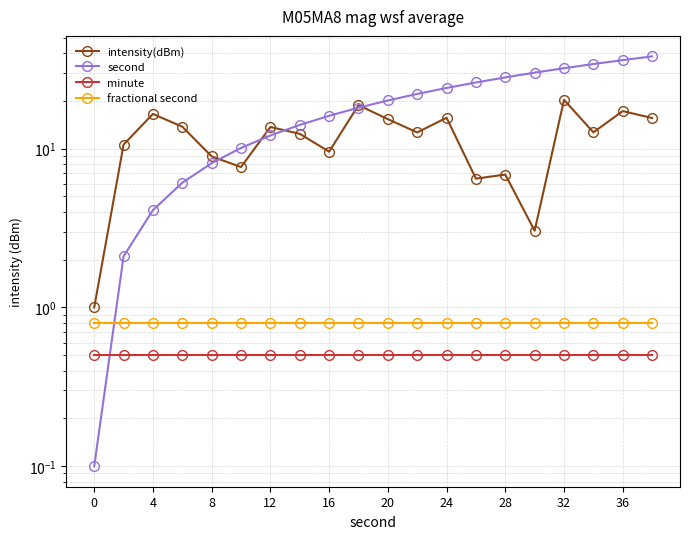

Which series has the largest total across all categories?

second